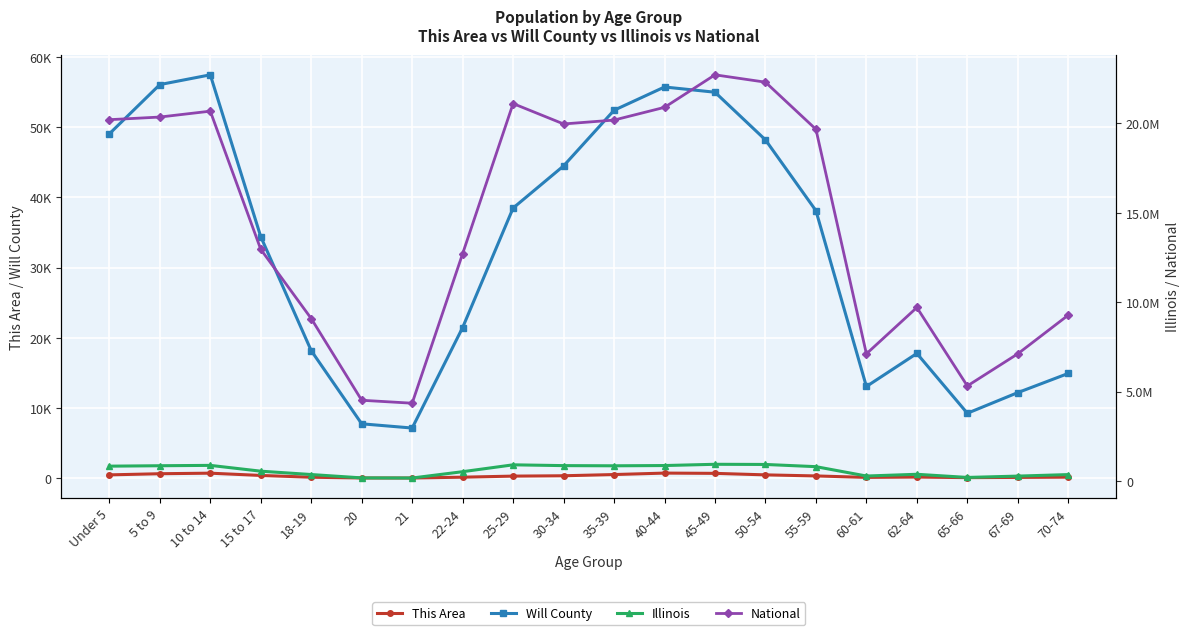

How many categories are shown in the chart?

20